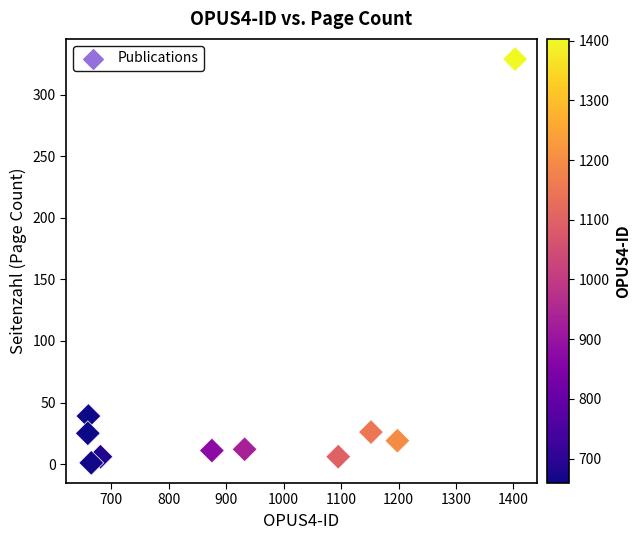

What Y value in the scatter plot is closest to 165?

39